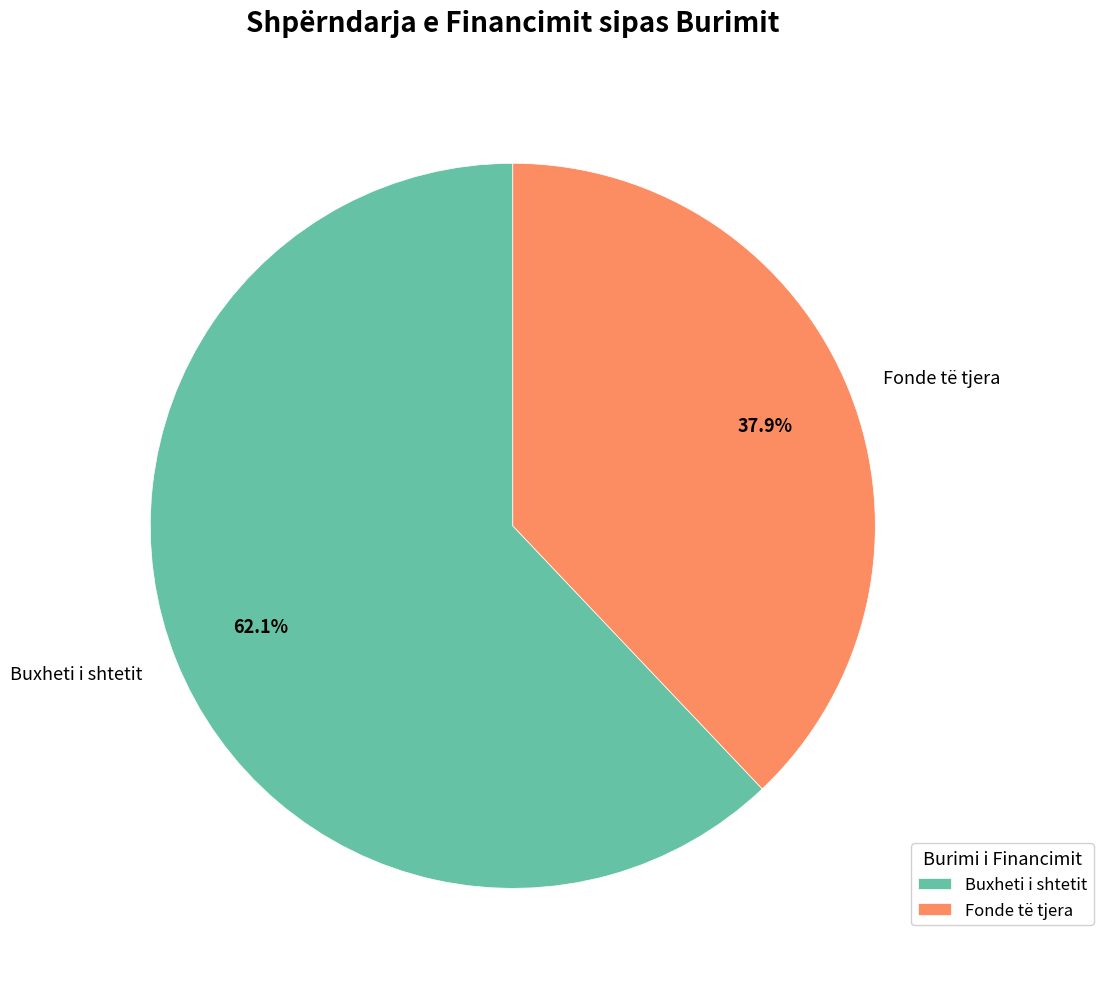

How much of the chart is everything except Buxheti i shtetit?

37.9%